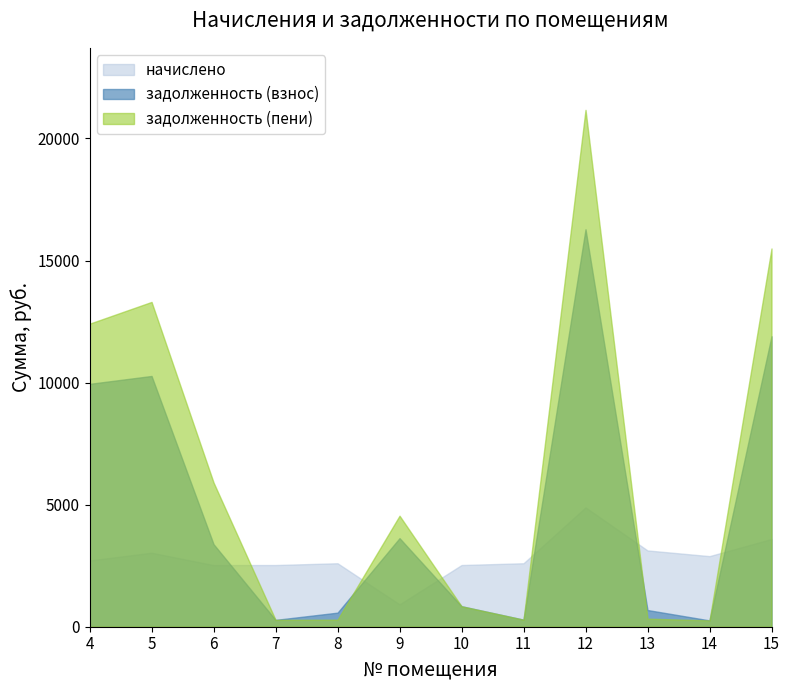

True or false: начислено has more than 0 interior local peaks.

True